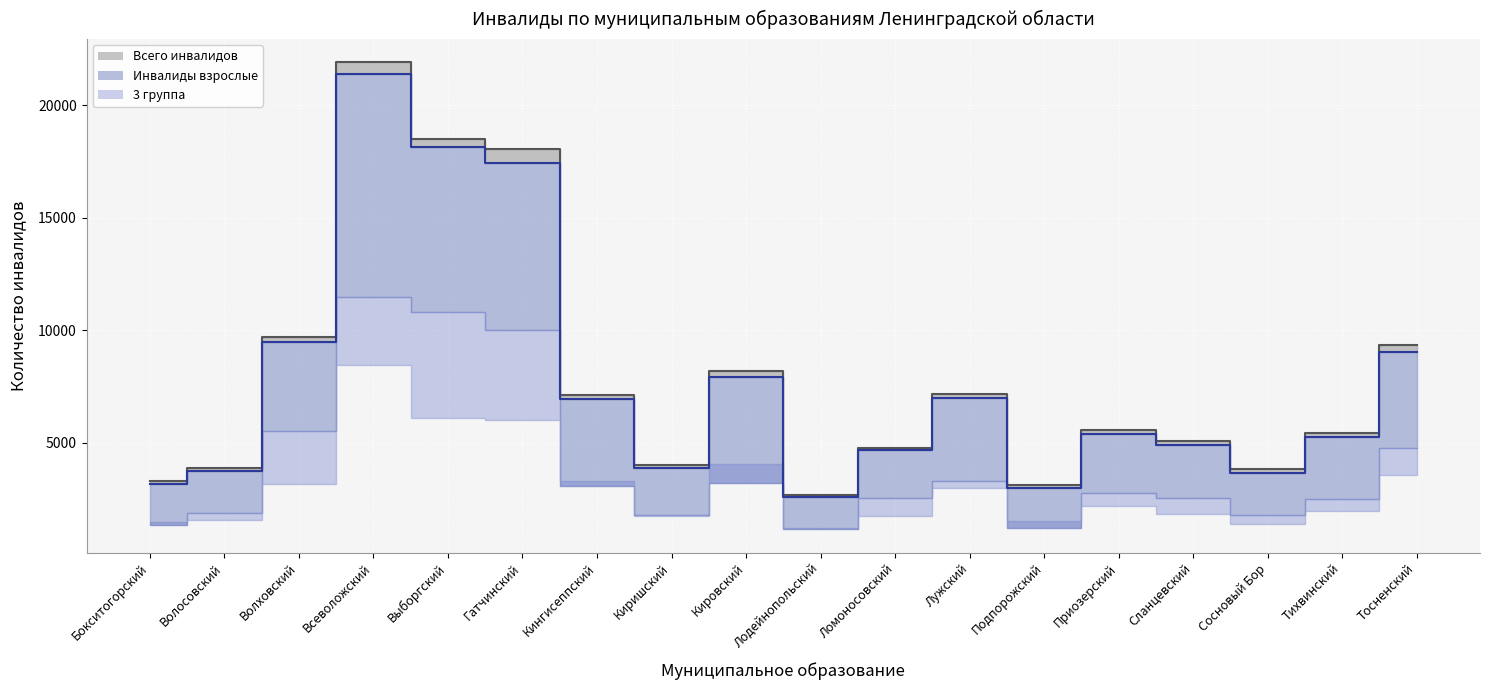

Which series has the widest spread of values?

Всего инвалидов